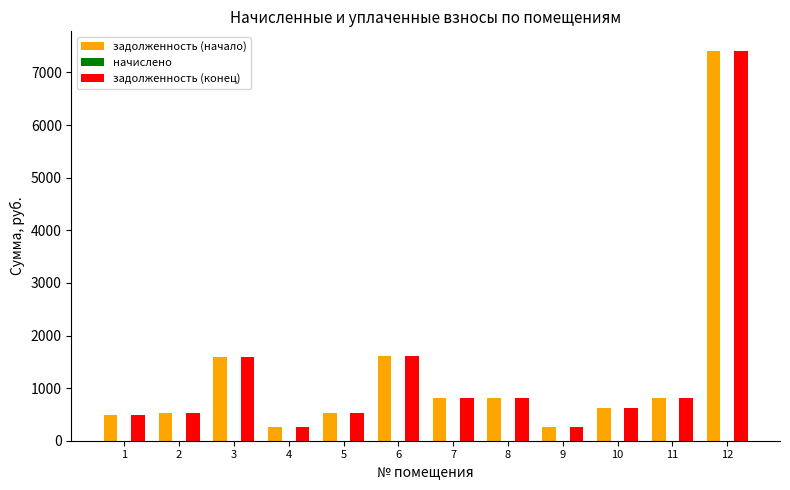

What is the difference between the maximum and minimum values in the задолженность (конец) series?

7146.9